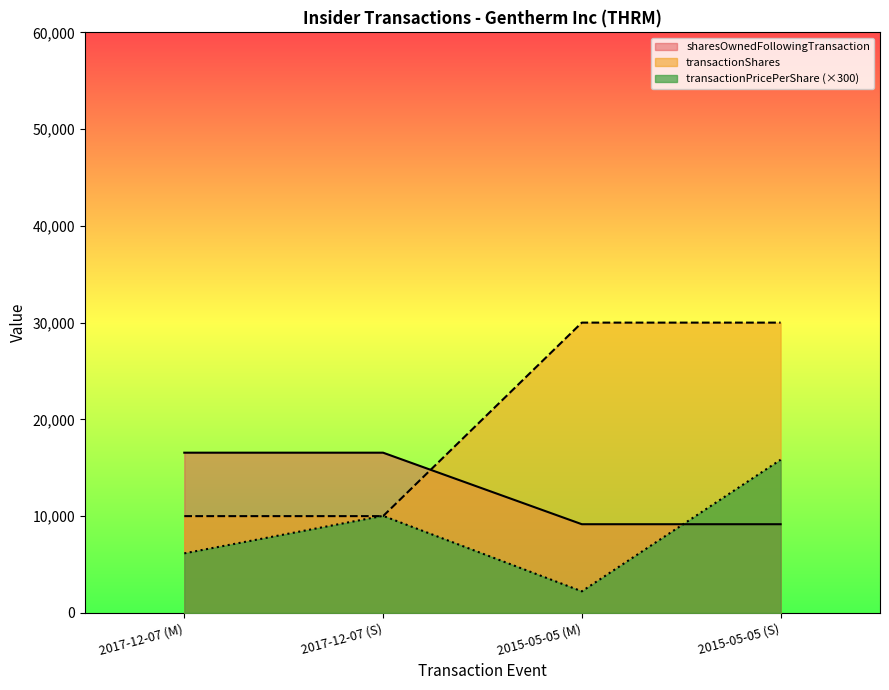

List the series in order of their peak value, highest first.

transactionShares, sharesOwnedFollowingTransaction, transactionPricePerShare (×300)